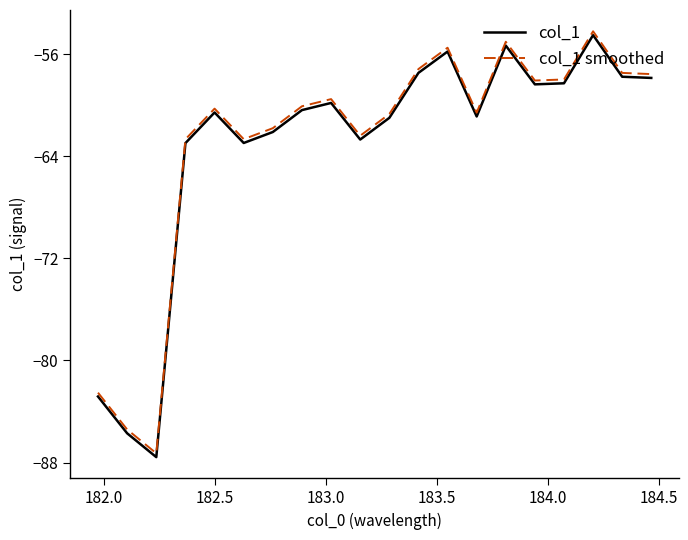

True or false: col_1 smoothed and col_1 cross at least once.

False